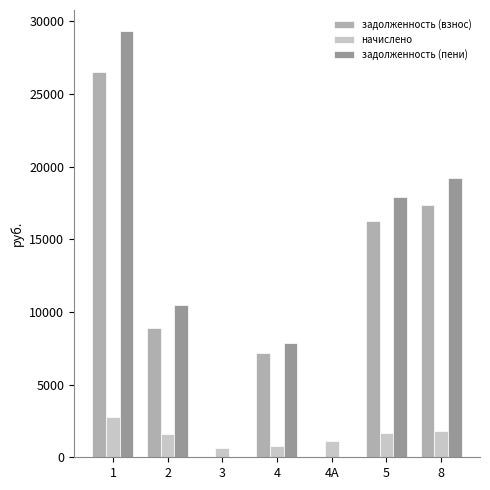

What is the total value across all series at 4А?

1088.6